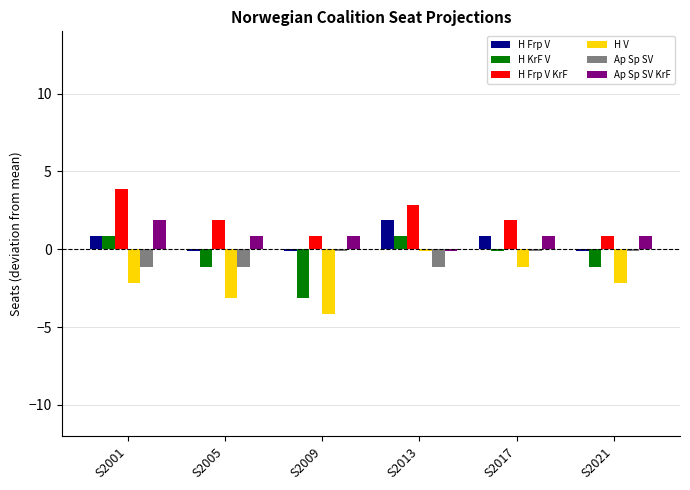

What is the difference between the highest and lowest values at S2009?

5.0